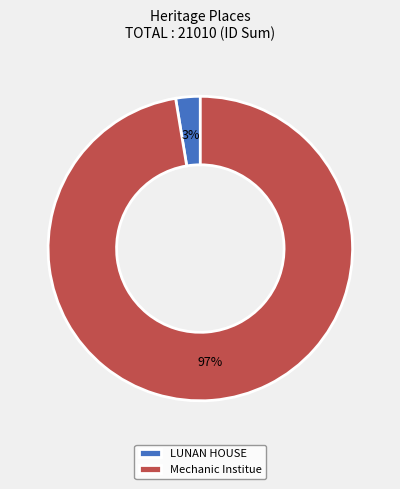

To the nearest percent, what percentage of the pie is LUNAN HOUSE?

3%